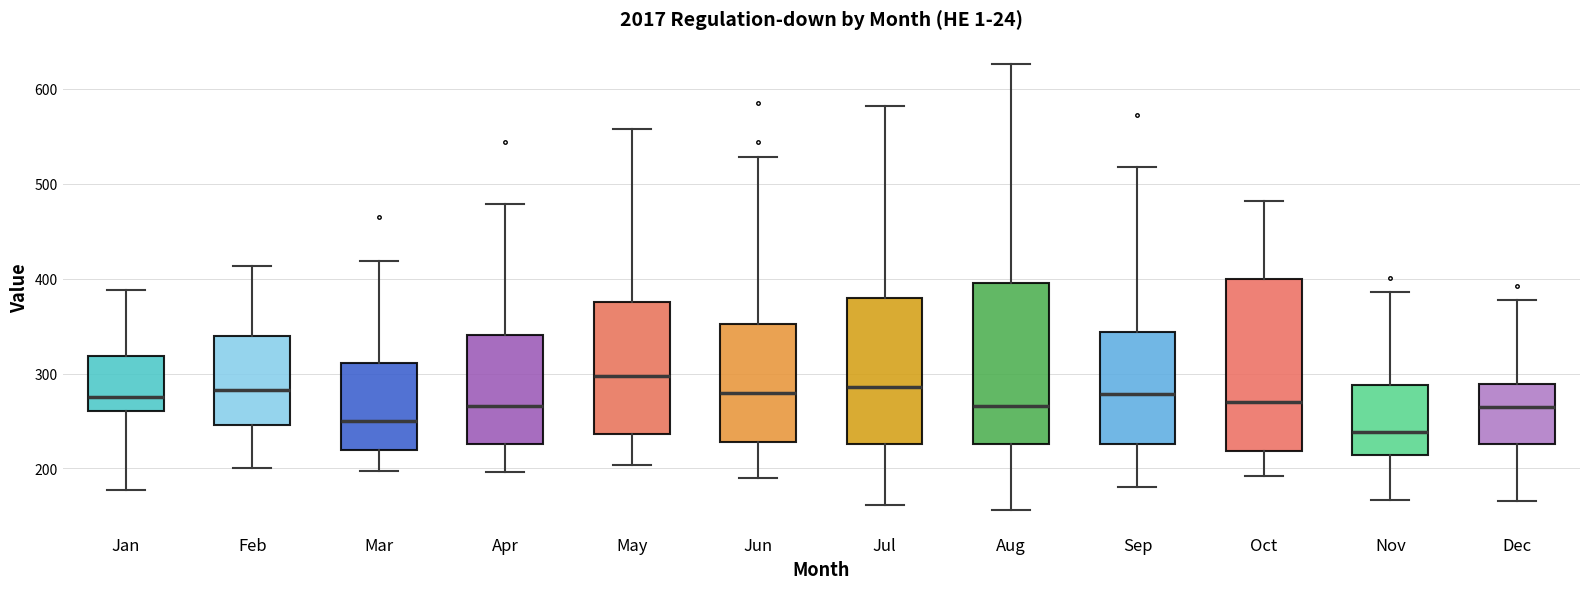

Reading left to right, read every box against the y-axis: the position of its median line, the range the box covers, and the ends of its whiskers. The values are not printed on the chart, so give them approximately, as read against the axis.

Jan: median 280, box 260 to 320, whiskers 180 to 390
Feb: median 280, box 250 to 340, whiskers 200 to 410
Mar: median 250, box 220 to 310, whiskers 200 to 420
Apr: median 270, box 230 to 340, whiskers 200 to 480
May: median 300, box 240 to 380, whiskers 200 to 560
Jun: median 280, box 230 to 350, whiskers 190 to 530
Jul: median 290, box 230 to 380, whiskers 160 to 580
Aug: median 270, box 230 to 400, whiskers 160 to 630
Sep: median 280, box 230 to 340, whiskers 180 to 520
Oct: median 270, box 220 to 400, whiskers 190 to 480
Nov: median 240, box 210 to 290, whiskers 170 to 390
Dec: median 270, box 230 to 290, whiskers 170 to 380